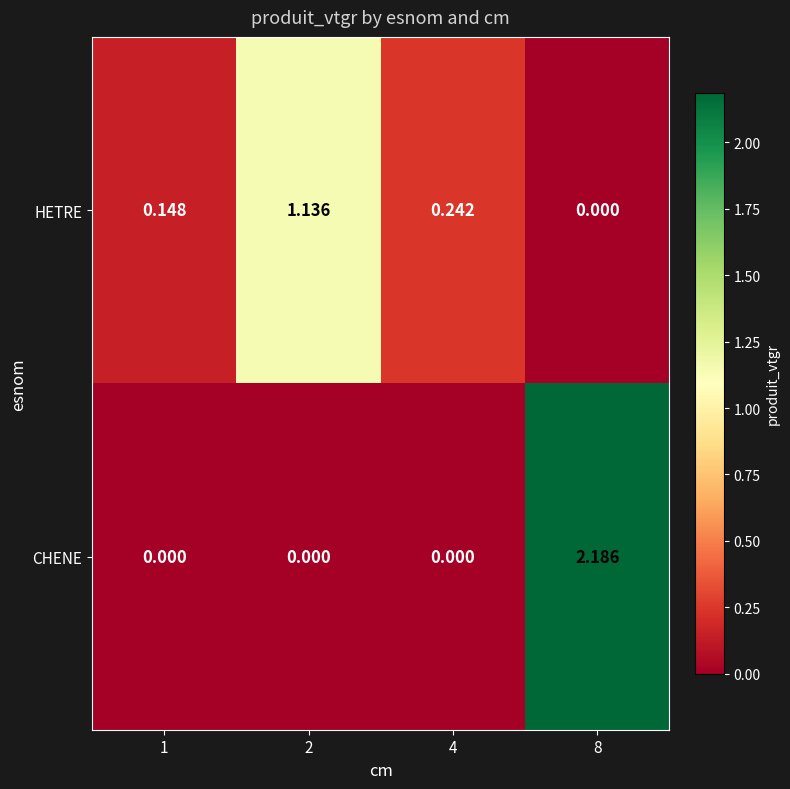

At how many categories does at least one series exceed 0?

4